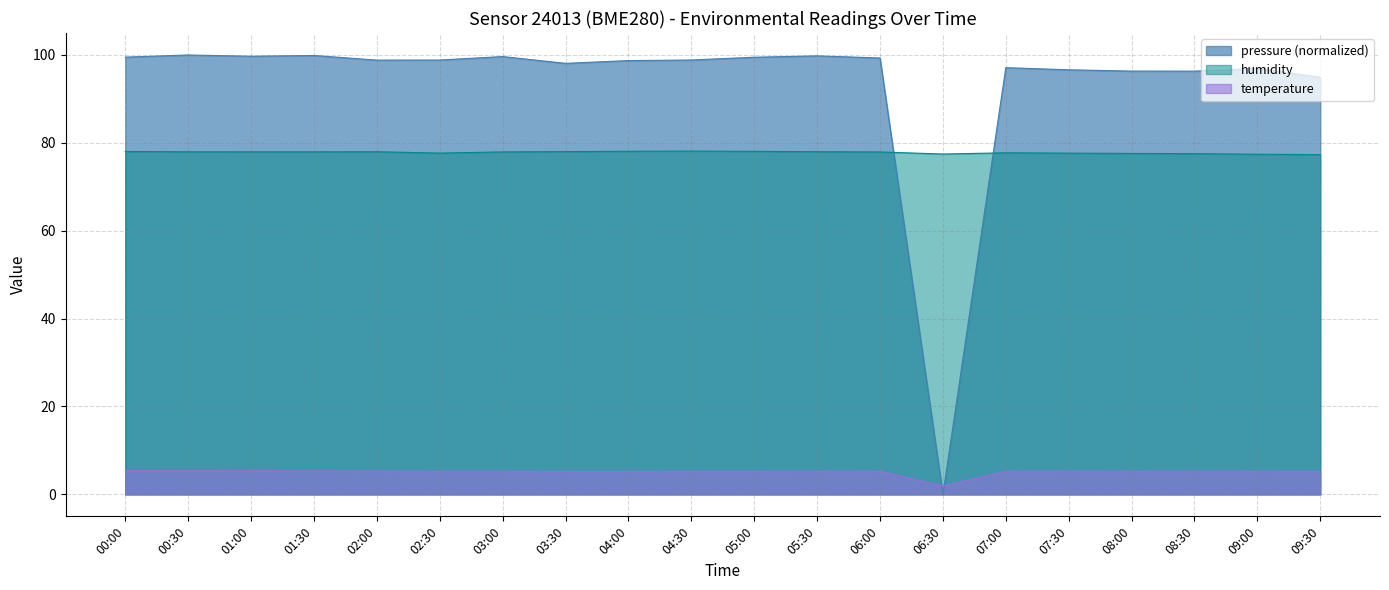

At how many categories does at least one series exceed 45?

20